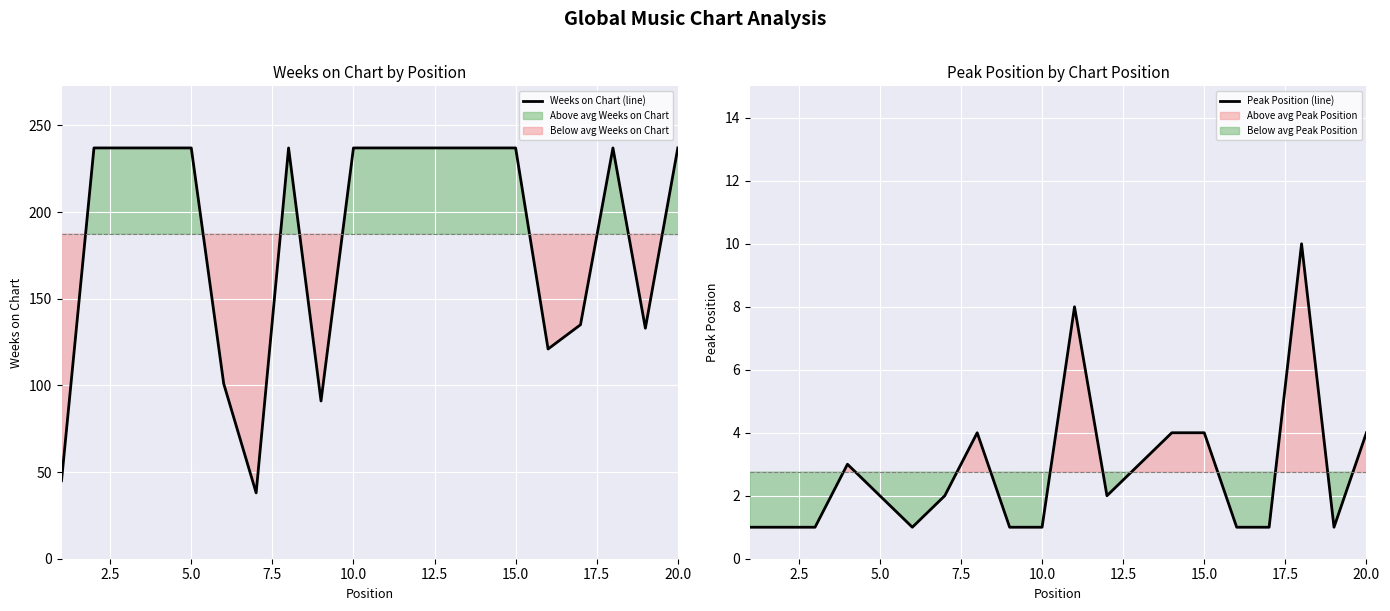

True or false: Weeks on Chart (line) and Peak Position (line) intersect in this chart.

False